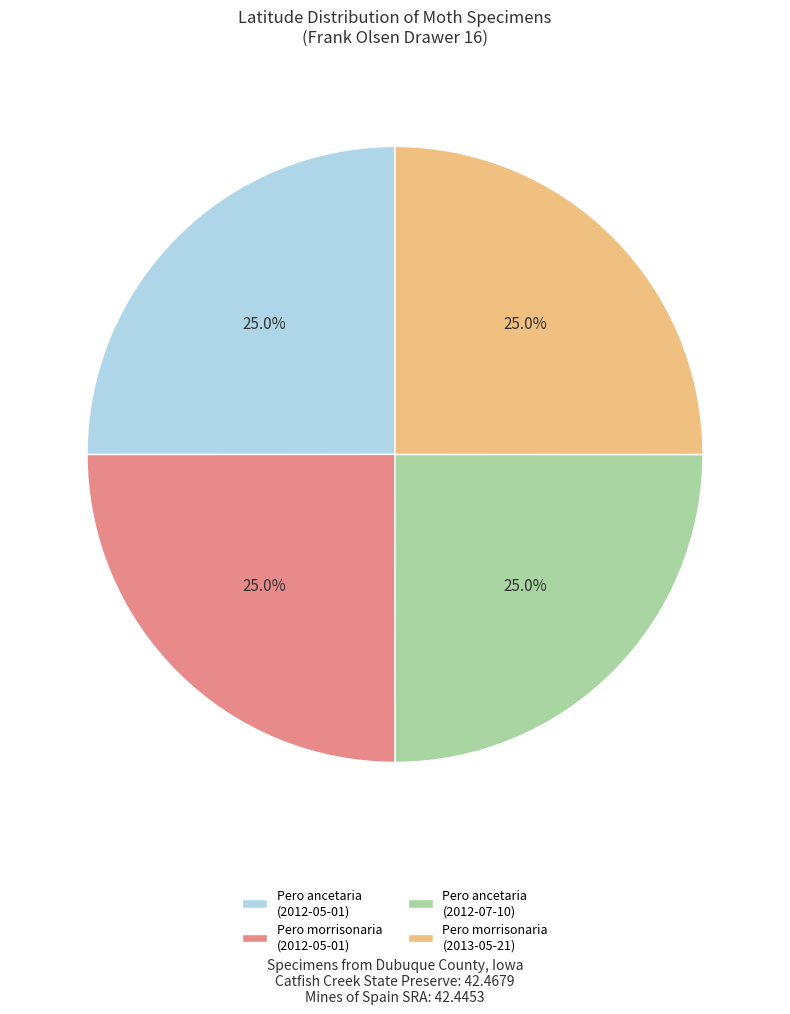

To the nearest percent, what percentage of the pie is Pero ancetaria (2012-05-01)?

25%